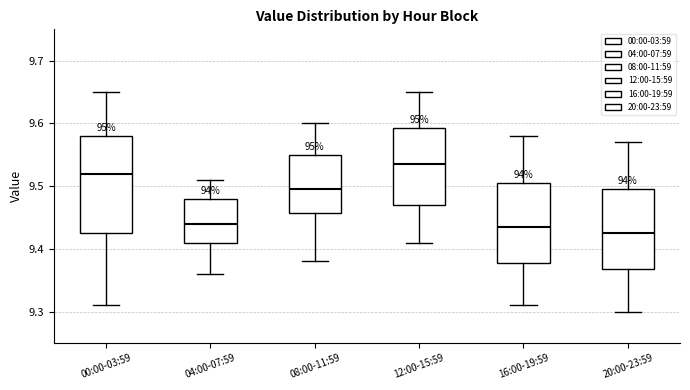

Where is the upper edge of the box for 12:00-15:59 on the y-axis? The values are not printed on the chart, so give them approximately, as read against the axis.

9.59